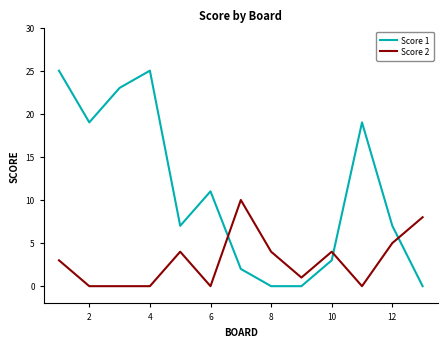

Which series has the widest spread of values?

Score 1